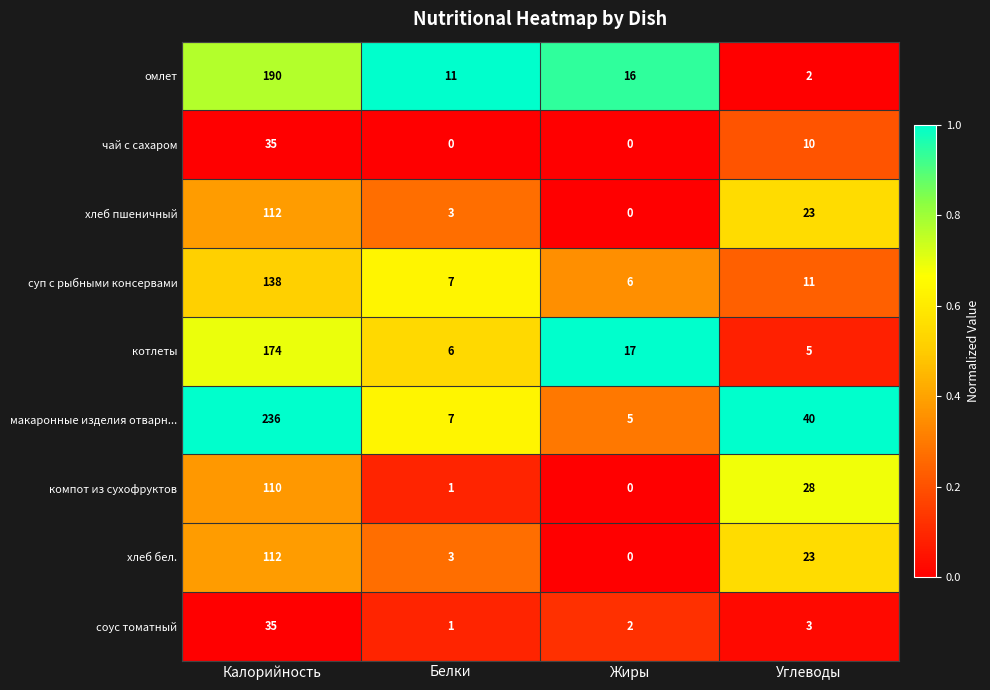

How many series are shown in this chart?

9